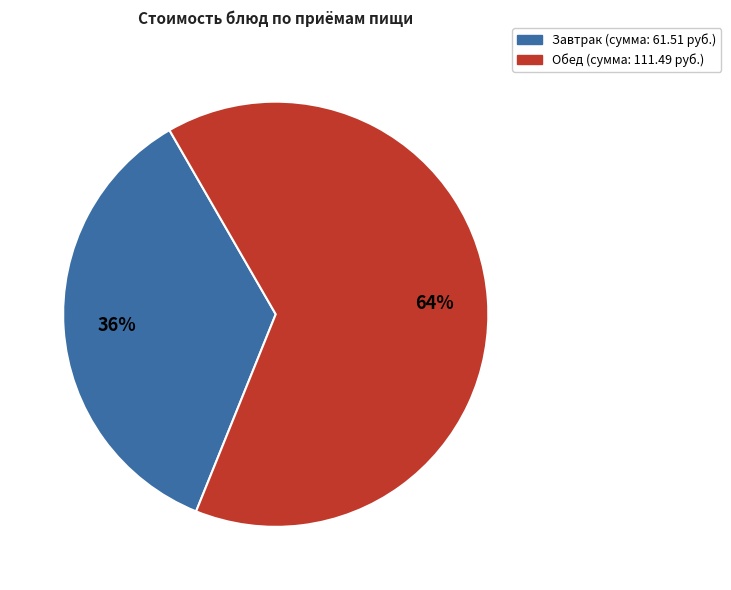

Does any single category account for the majority?

Yes